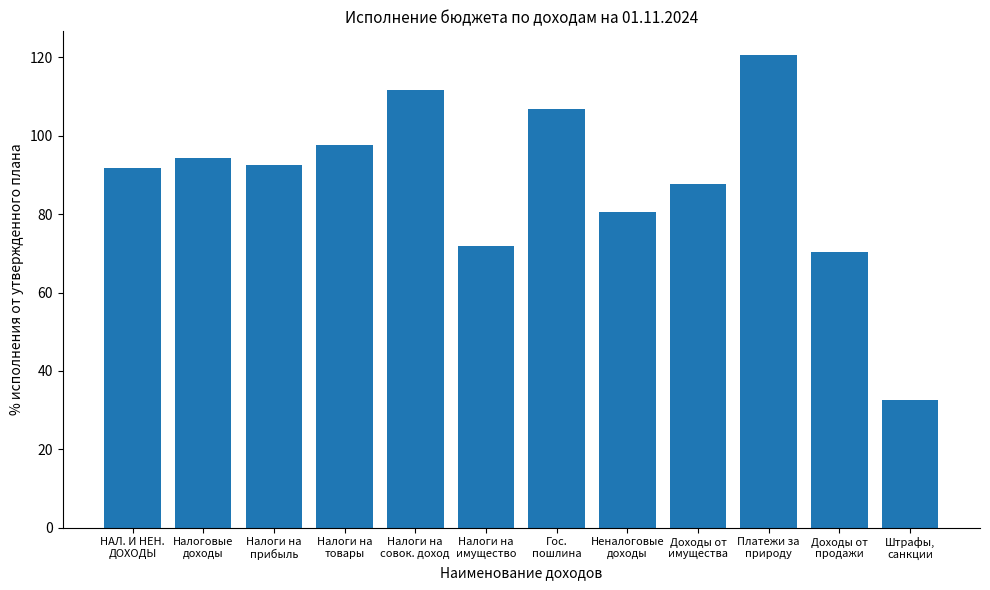

The value at Гос.
пошлина is 106.8. True or false?

True